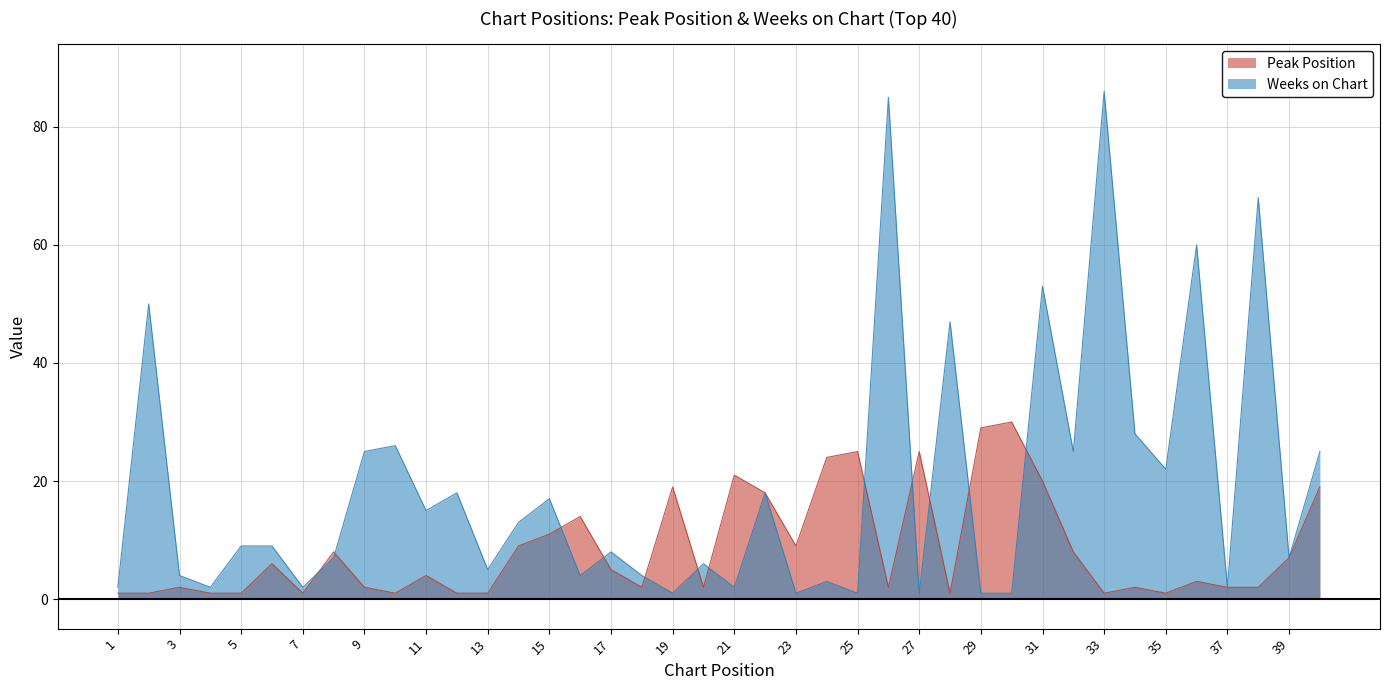

Reading left to right, extract all data points from this chart.

Peak Position: 1	1	2	1	1	6	1	8	2	1	4	1	1	9	11	14	5	2	19	2	21	18	9	24	25	2	25	1	29	30	20	8	1	2	1	3	2	2	7	19
Weeks on Chart: 2	50	4	2	9	9	2	7	25	26	15	18	5	13	17	4	8	4	1	6	2	18	1	3	1	85	1	47	1	1	53	25	86	28	22	60	2	68	7	25